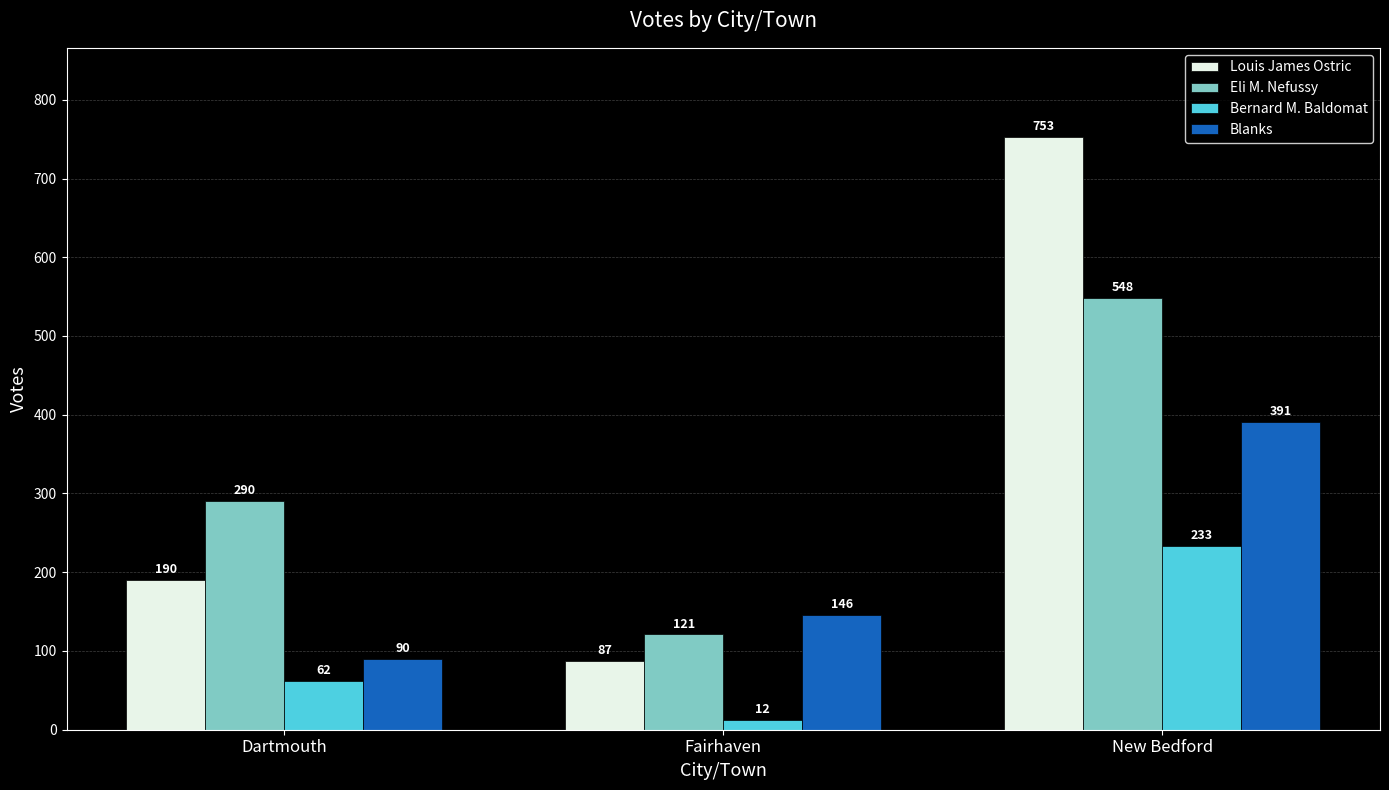

Are the bars grouped side by side (vs. stacked)?

Yes